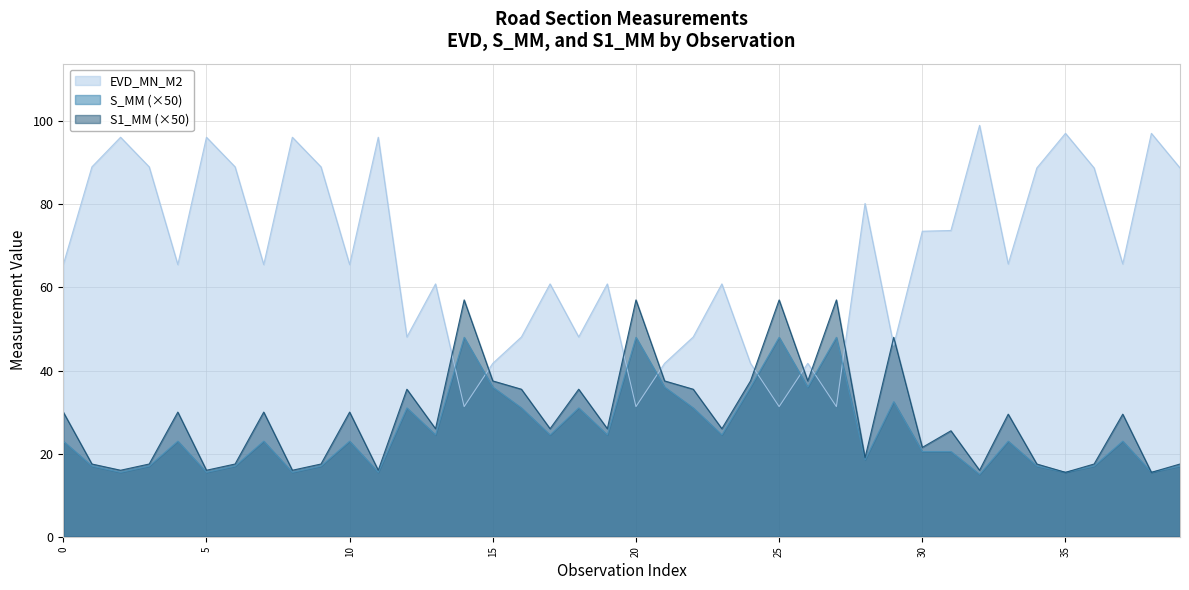

Which series ends up on top after the final intersection of S1_MM and EVD_MN_M2?

EVD_MN_M2